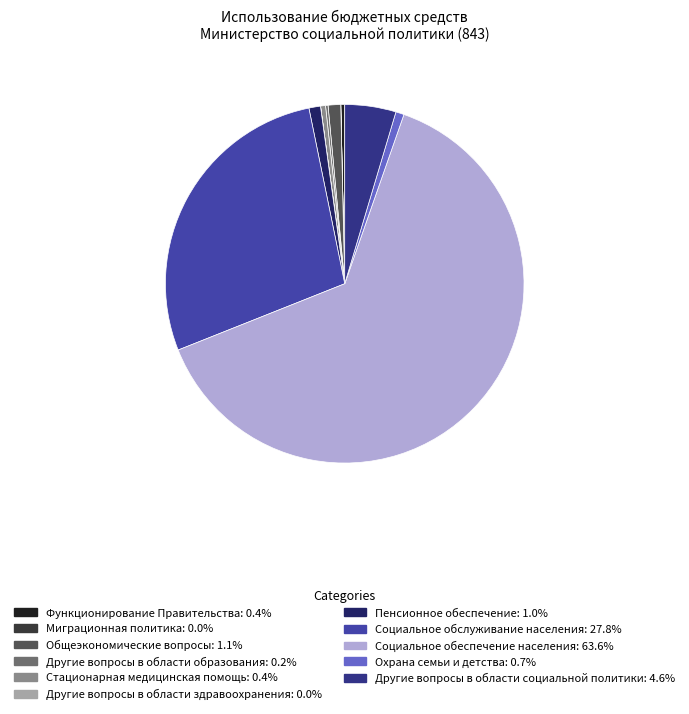

Do Охрана семьи и детства and Функционирование Правительства together represent more than half of the pie?

No